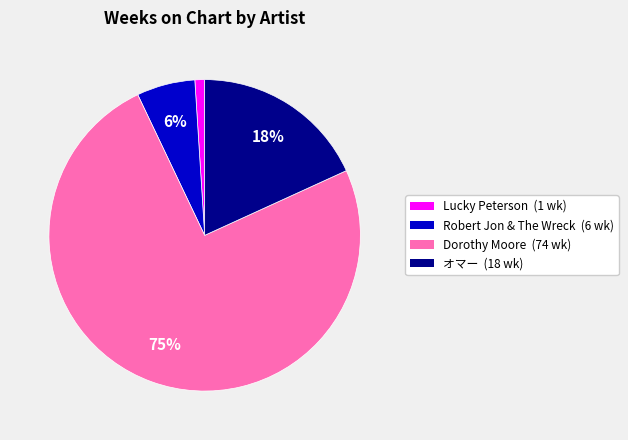

Approximately how many times larger is the value at Robert Jon & The Wreck compared to オマー?

0.3